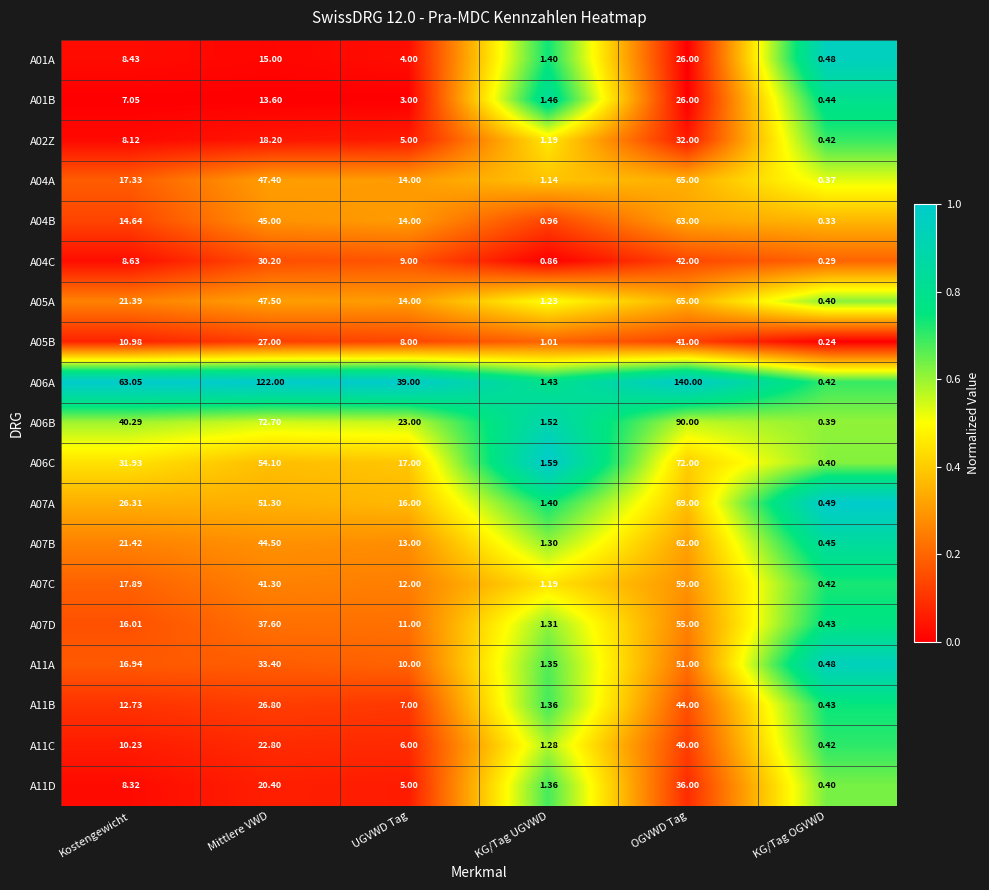

At which category is the sum across all series the highest?

OGVWD Tag